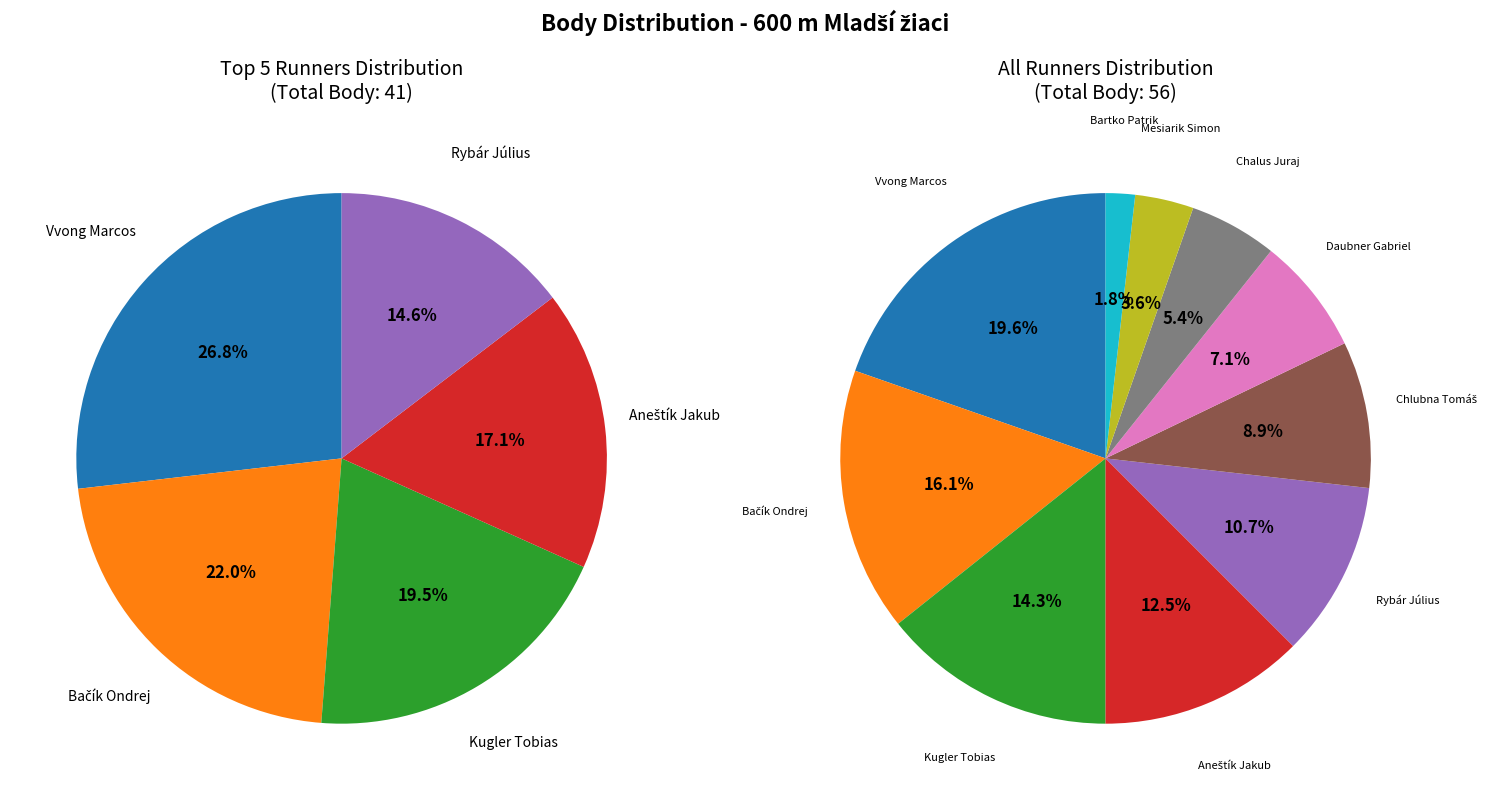

Rank the categories by value from lowest to highest.

Bartko Patrik, Mesiarik Simon, Chalus Juraj, Daubner Gabriel, Chlubna Tomáš, Rybár Július, Aneštík Jakub, Kugler Tobias, Bačík Ondrej, Vvong Marcos